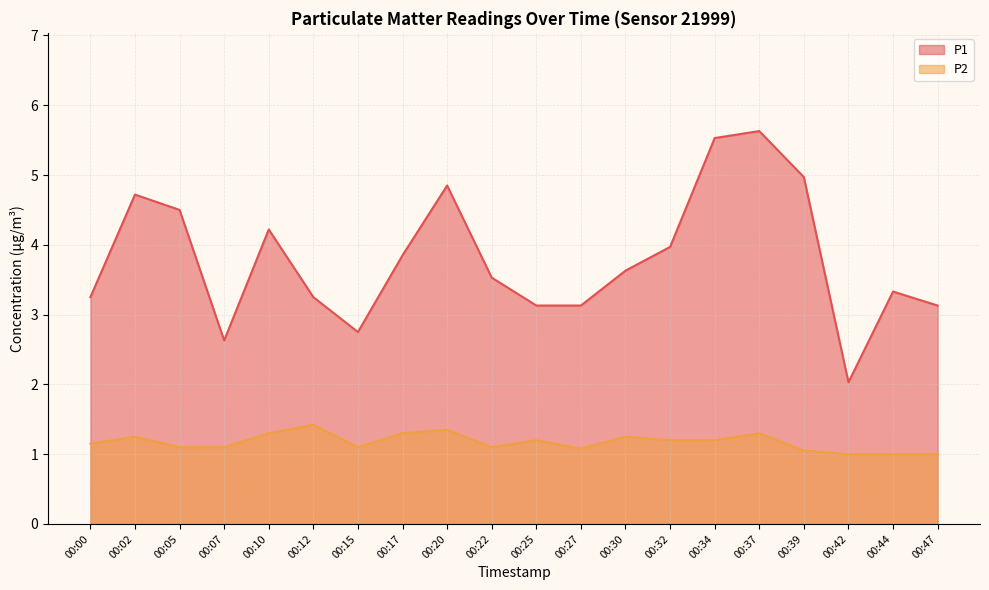

What is the smallest value displayed?

1.0